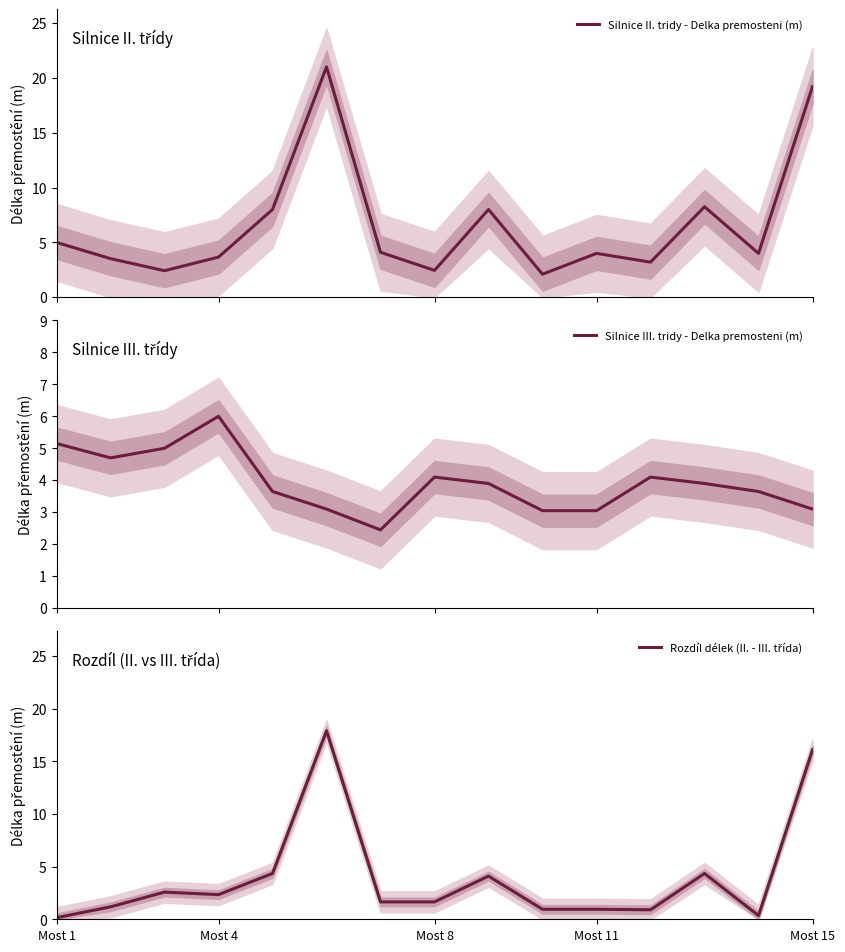

What is the lowest value of the Silnice II. tridy - Delka premosteni (m) series?

2.1